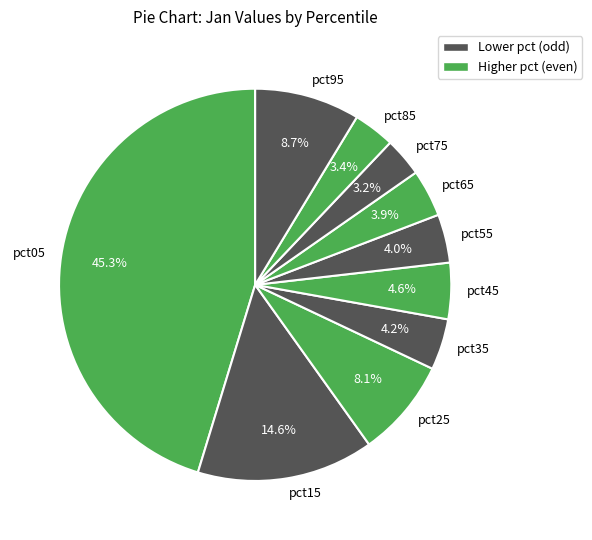

Which slice is the largest?

pct05